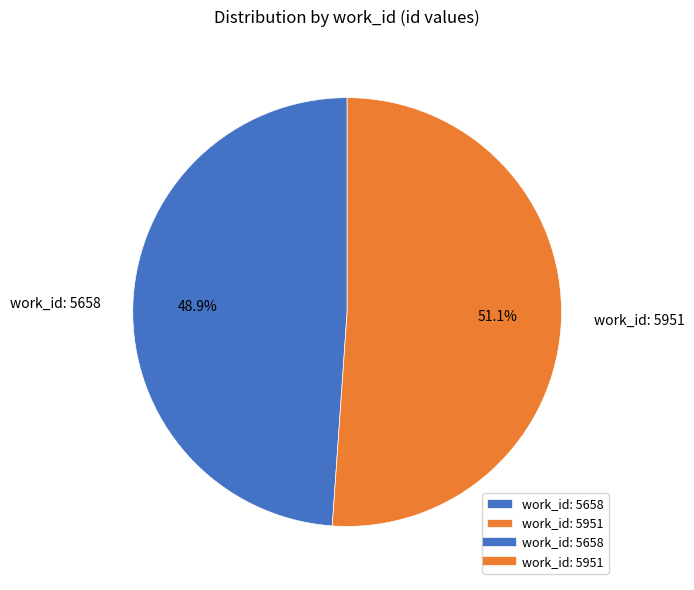

Rank the categories by value from highest to lowest.

work_id: 5951, work_id: 5658